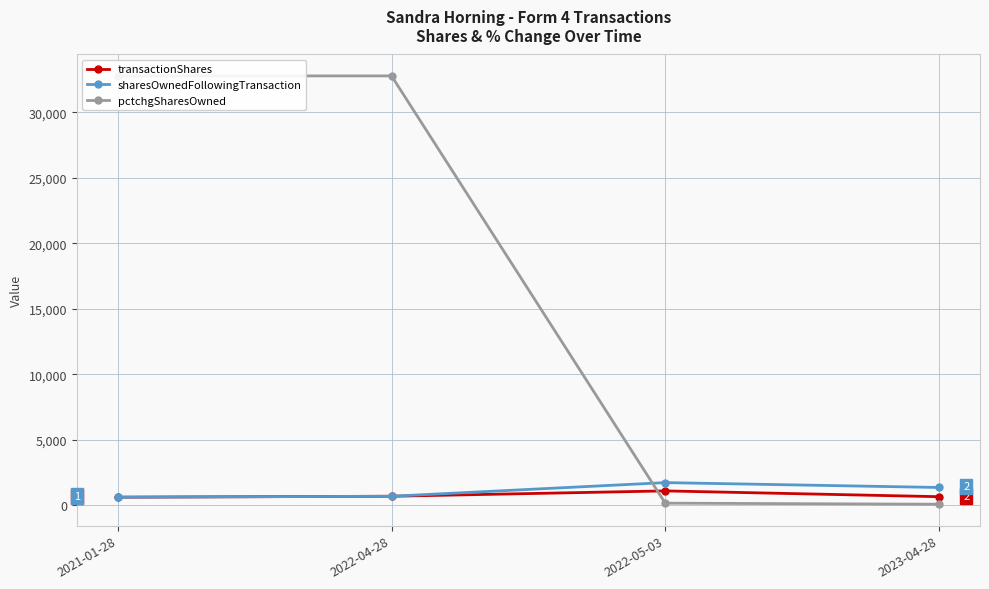

Read the sharesOwnedFollowingTransaction value at 2022-05-03, to the nearest 10.

1740